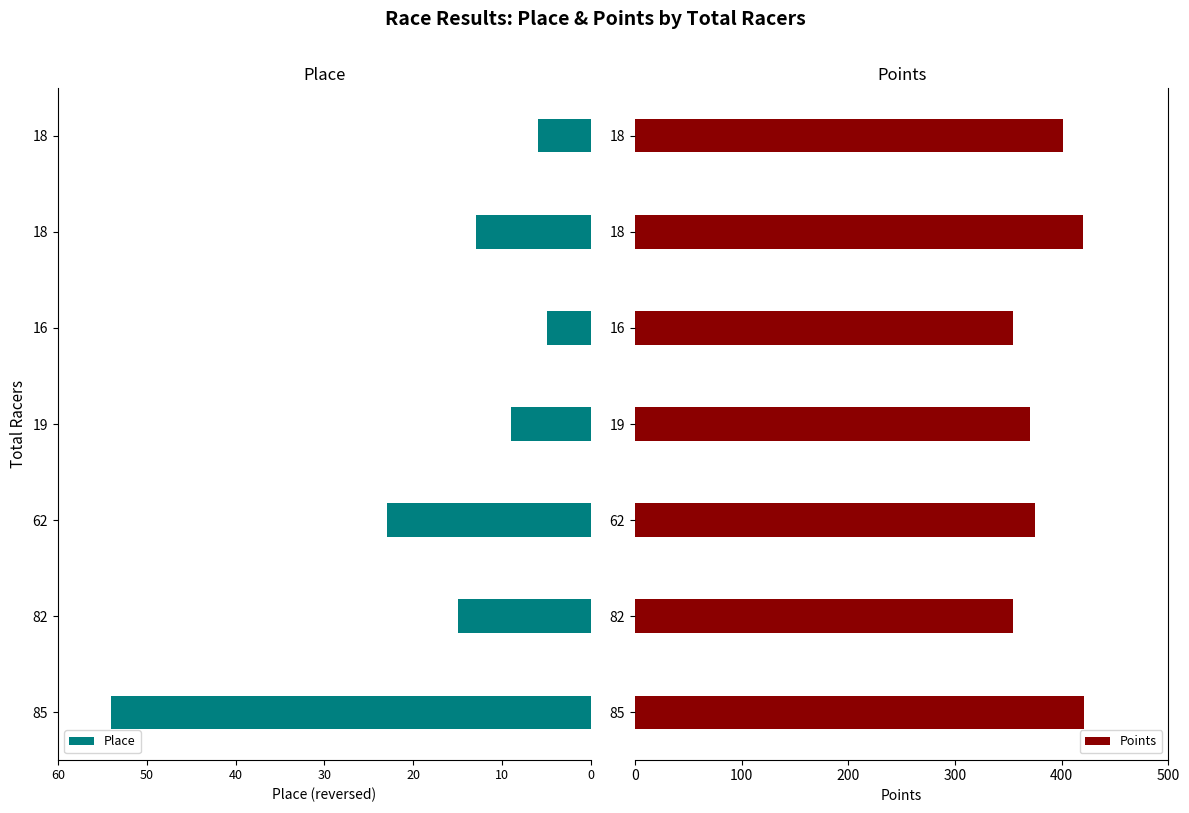

List the series in order of their overall mean, lowest first.

Place, Points